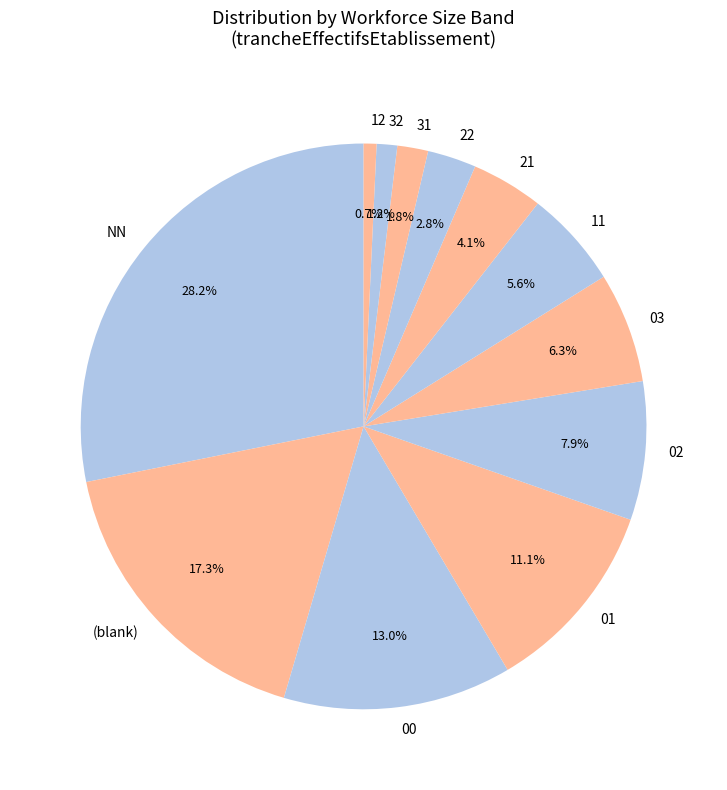

Which category has the biggest portion of the pie?

NN